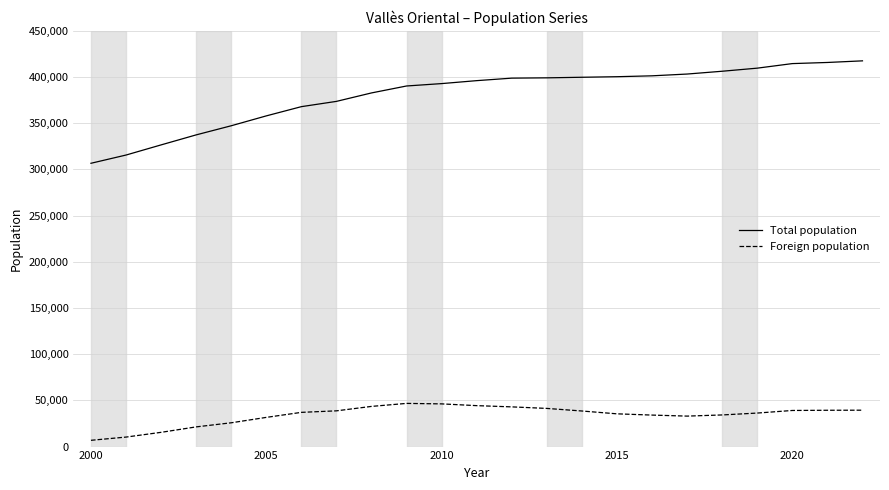

Which series has the largest range (max minus min)?

Total population